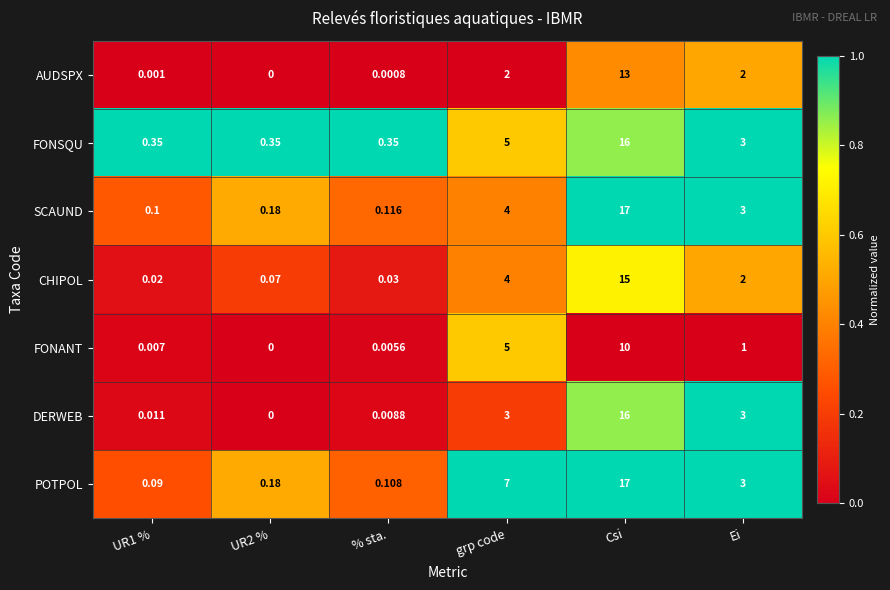

At which category is the sum across all series the highest?

Csi